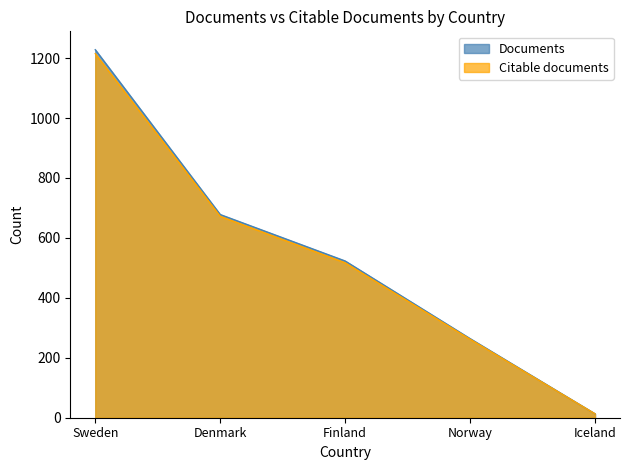

Does the chart have visible grid lines?

No